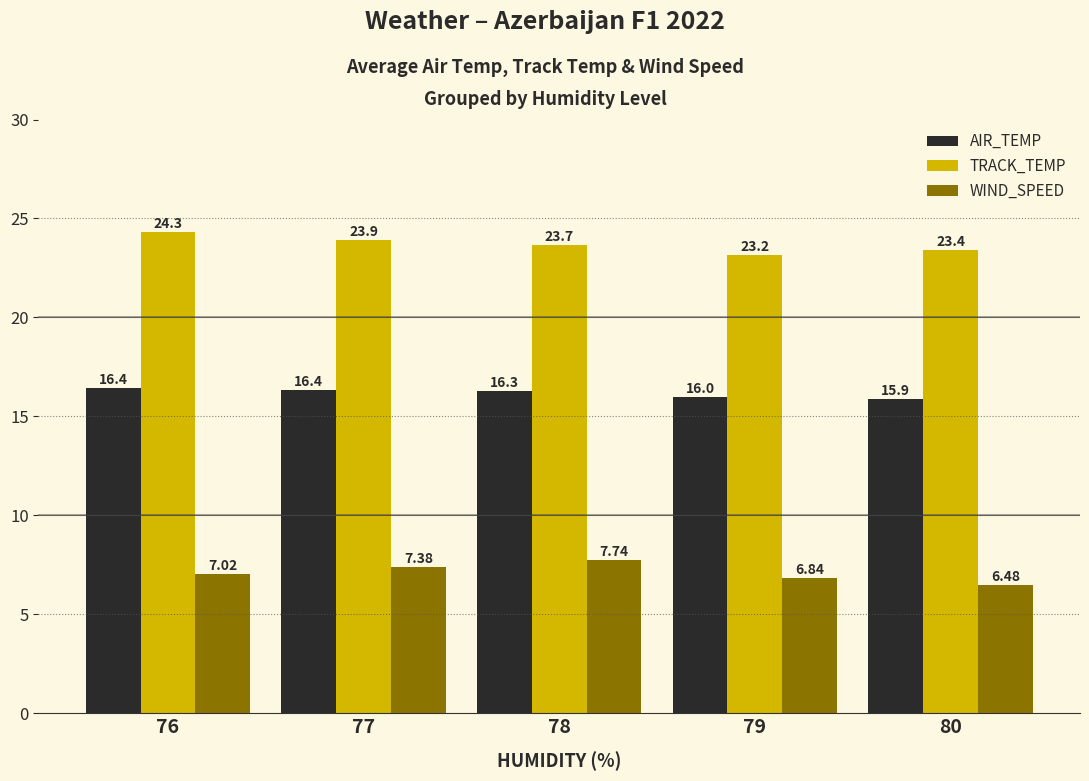

True or false: TRACK_TEMP has a value of 5.3 at 77.

False